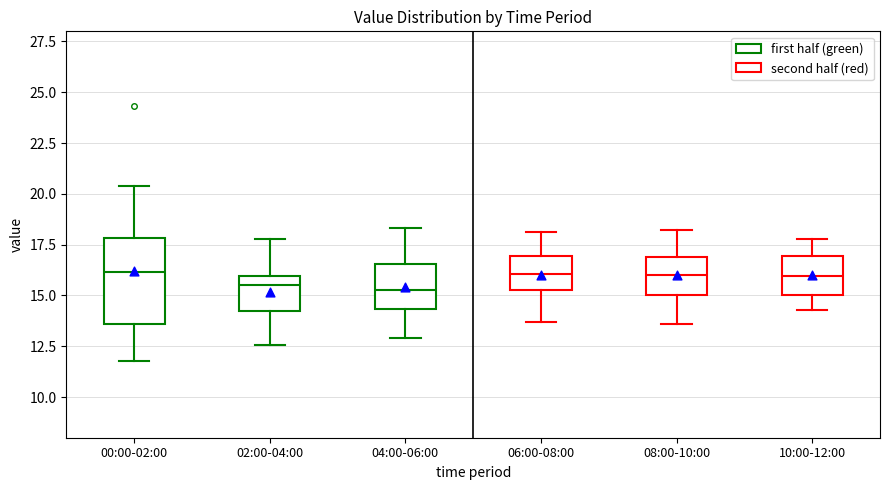

Comparing the boxes themselves (not the whiskers), which one is the tallest?

00:00-02:00